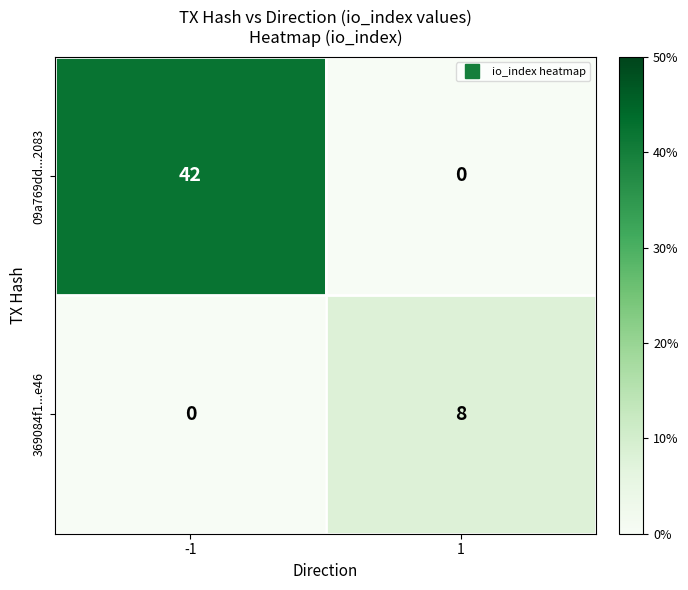

How many data points in 369084f1...e46 are less than 8?

1